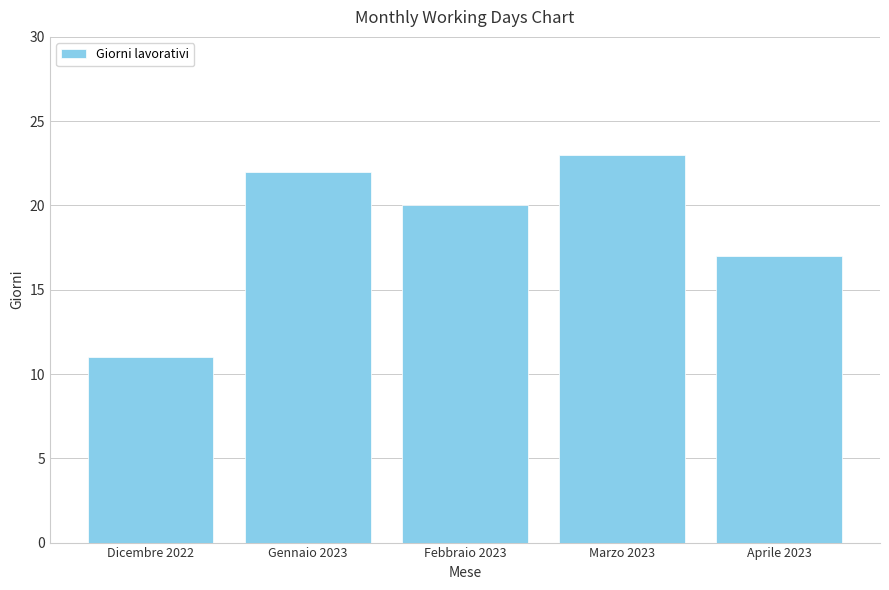

What is the difference between the values at Marzo 2023 and Aprile 2023?

6